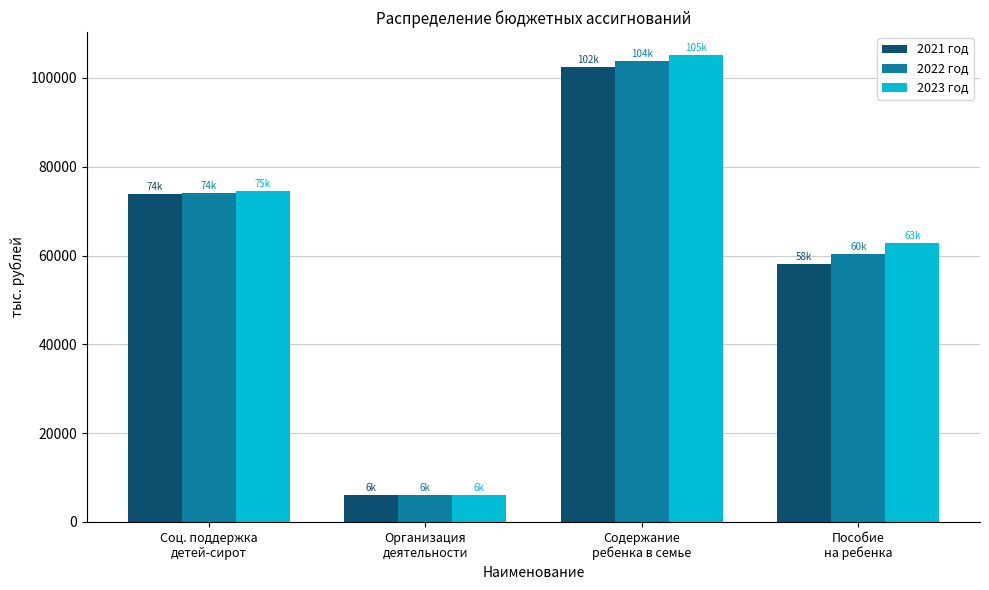

What is the label of the 1st bar from the right?

Пособие
на ребенка